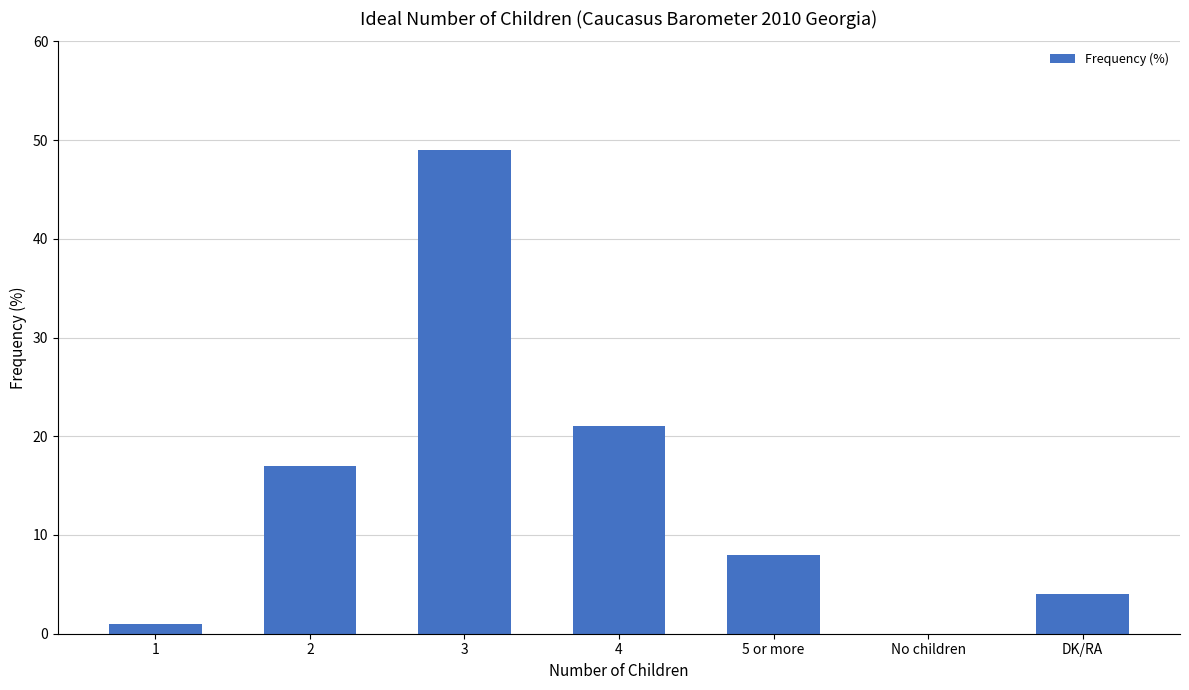

True or false: the data shows 0 at No children.

True